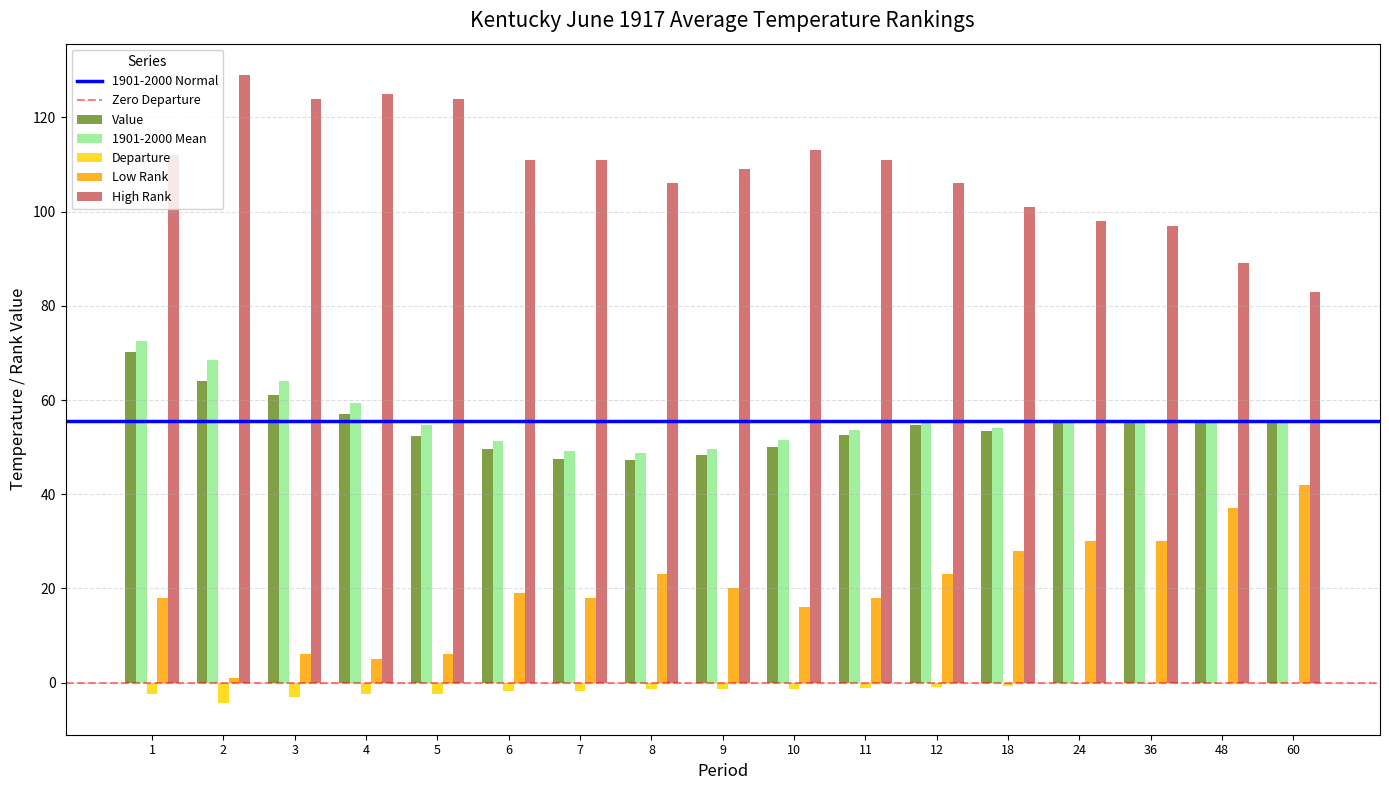

Which series has the largest total across all categories?

High Rank